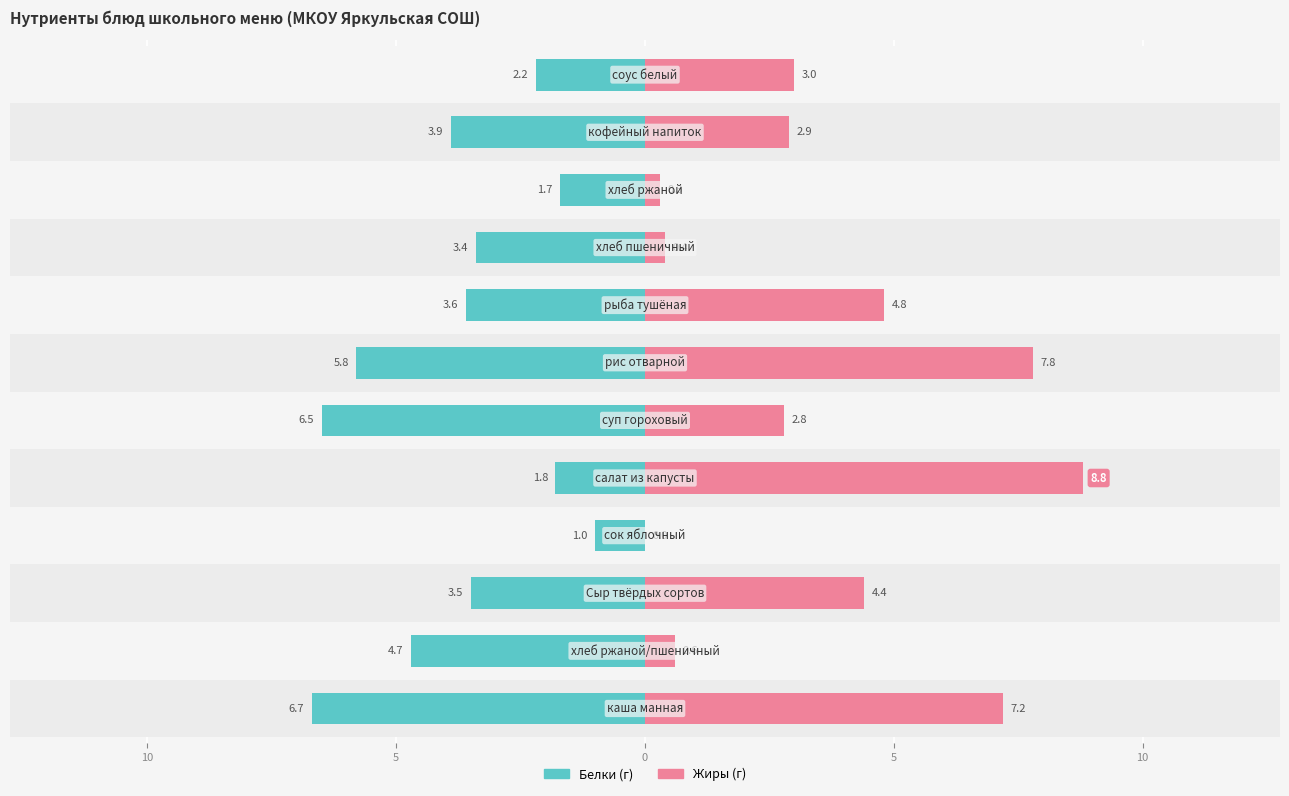

The value of Белки at 7 is -1.1. True or false?

False